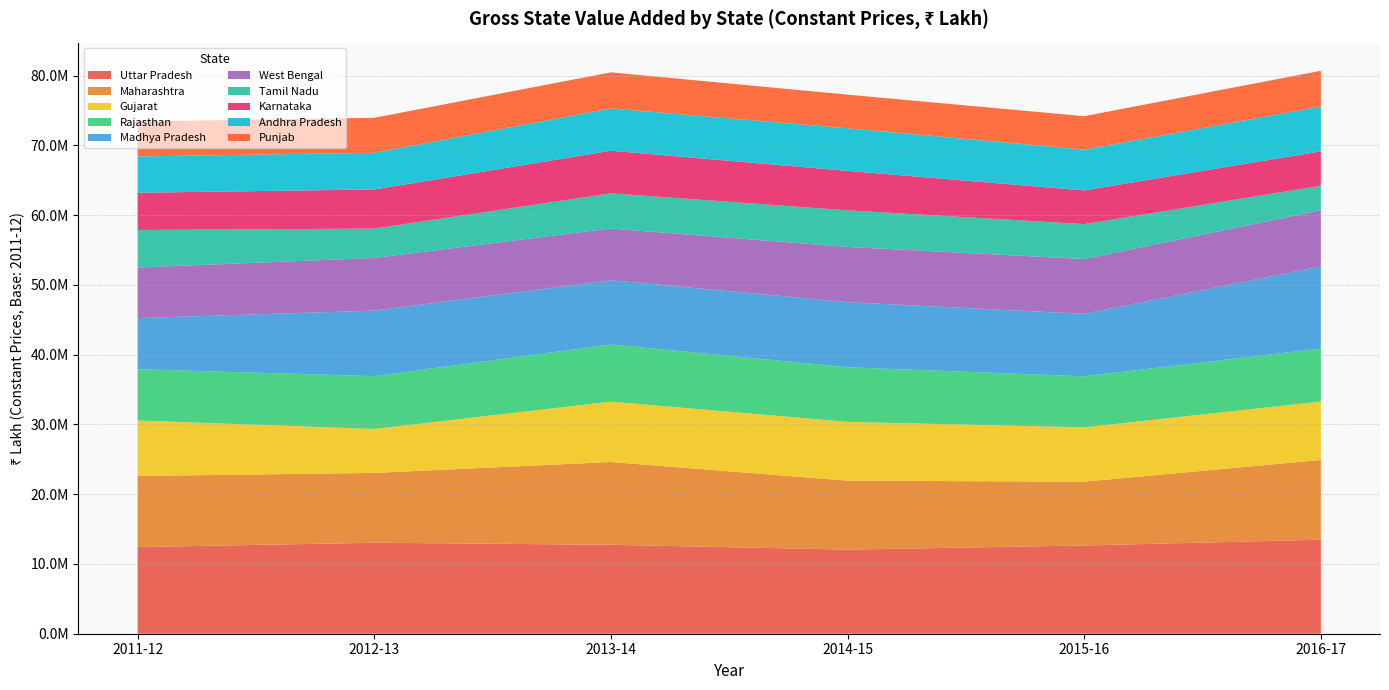

What are all the series names shown in the legend?

Uttar Pradesh, Maharashtra, Gujarat, Rajasthan, Madhya Pradesh, West Bengal, Tamil Nadu, Karnataka, Andhra Pradesh, Punjab